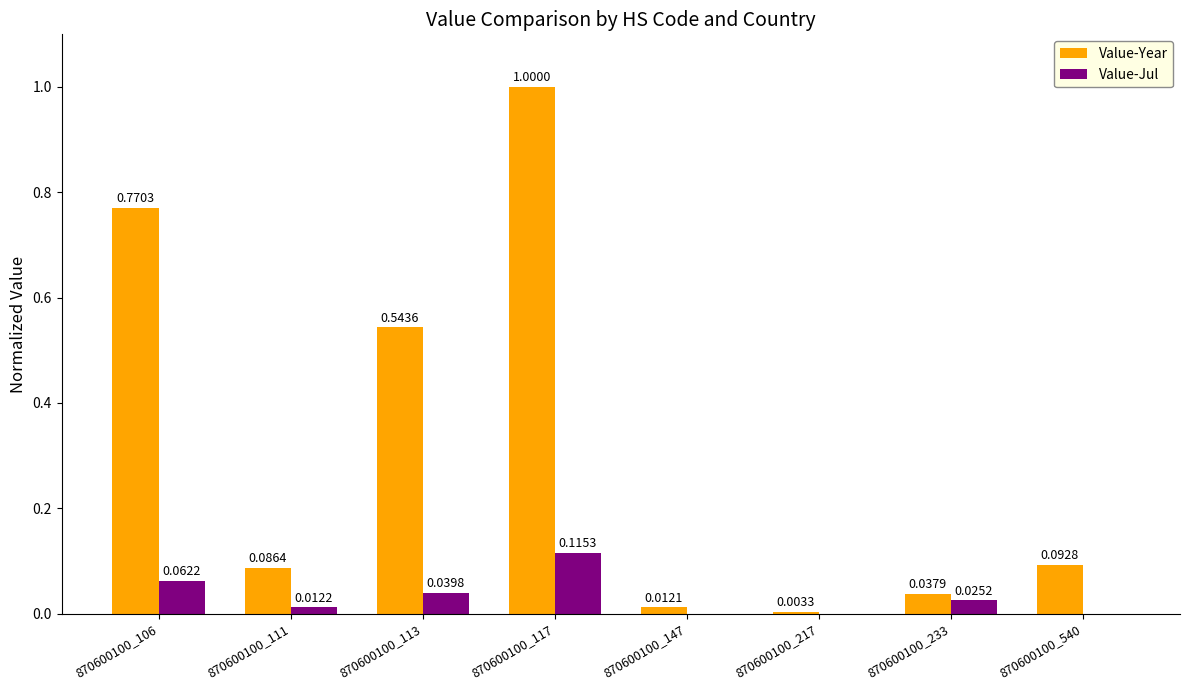

Which series has the largest total across all categories?

Value-Year